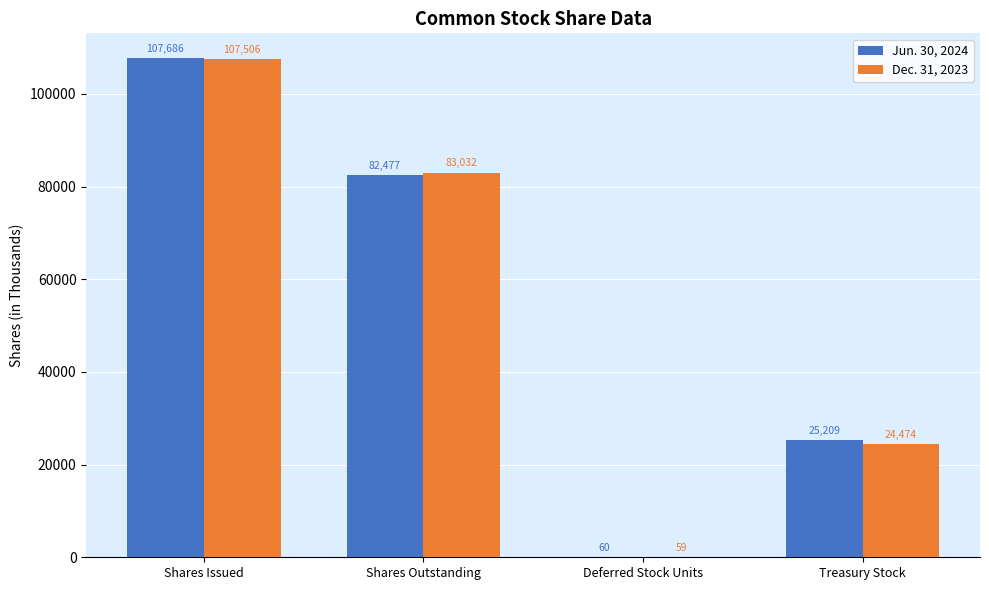

Is the value of Jun. 30, 2024 at Shares Outstanding greater than the value of Dec. 31, 2023 at Deferred Stock Units?

Yes